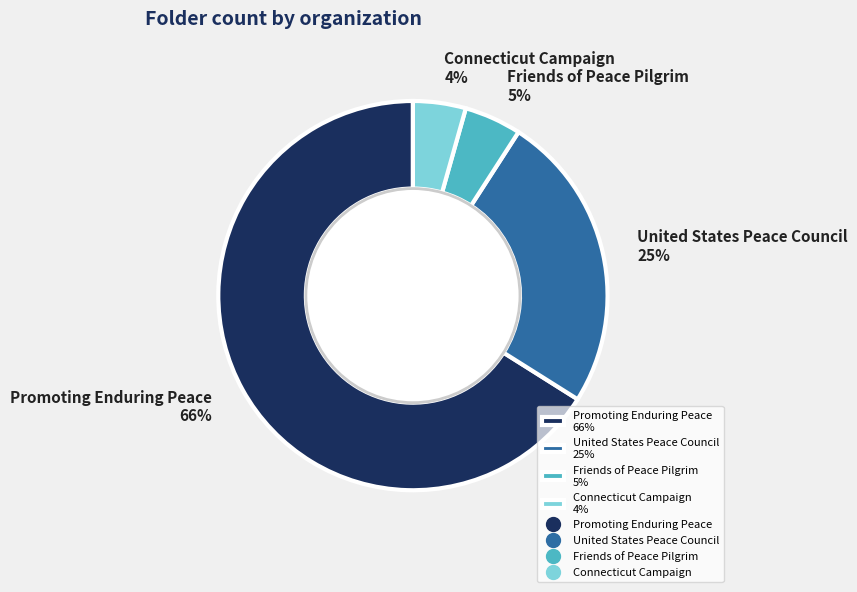

To the nearest percent, what is the average slice percentage?

25%